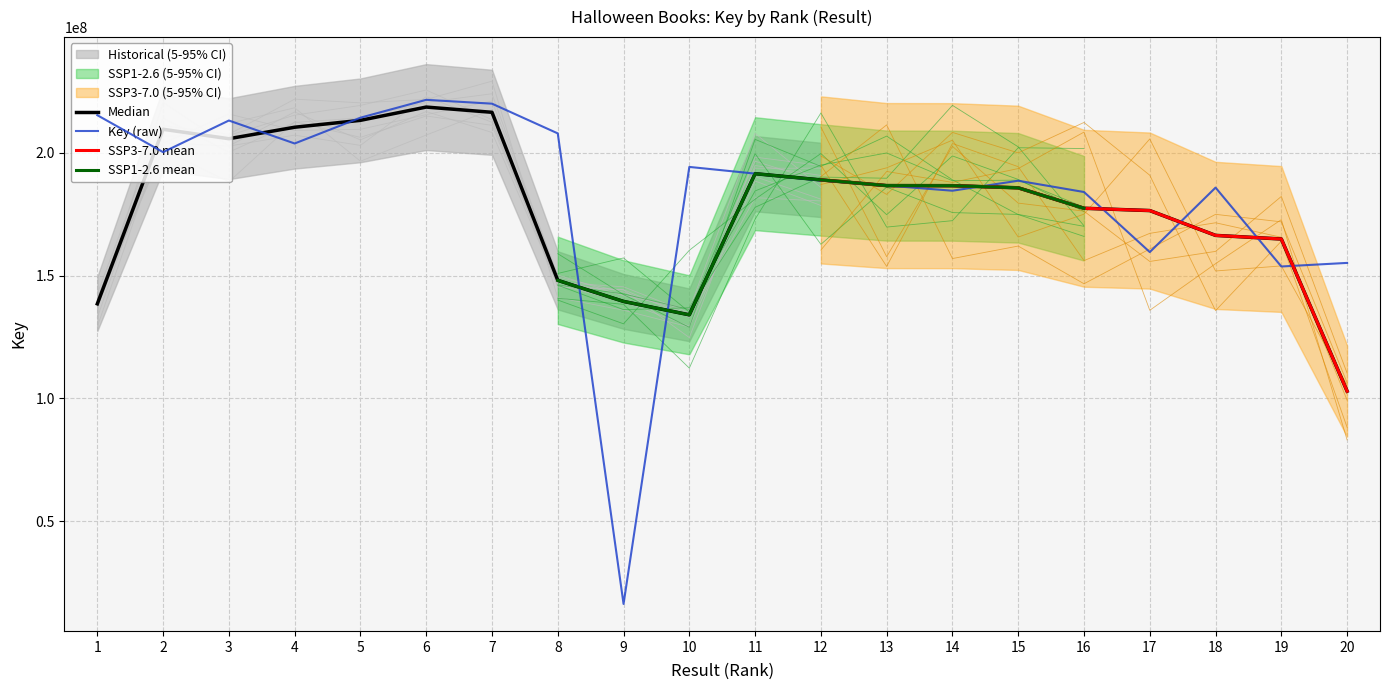

Where is the first local maximum?

3